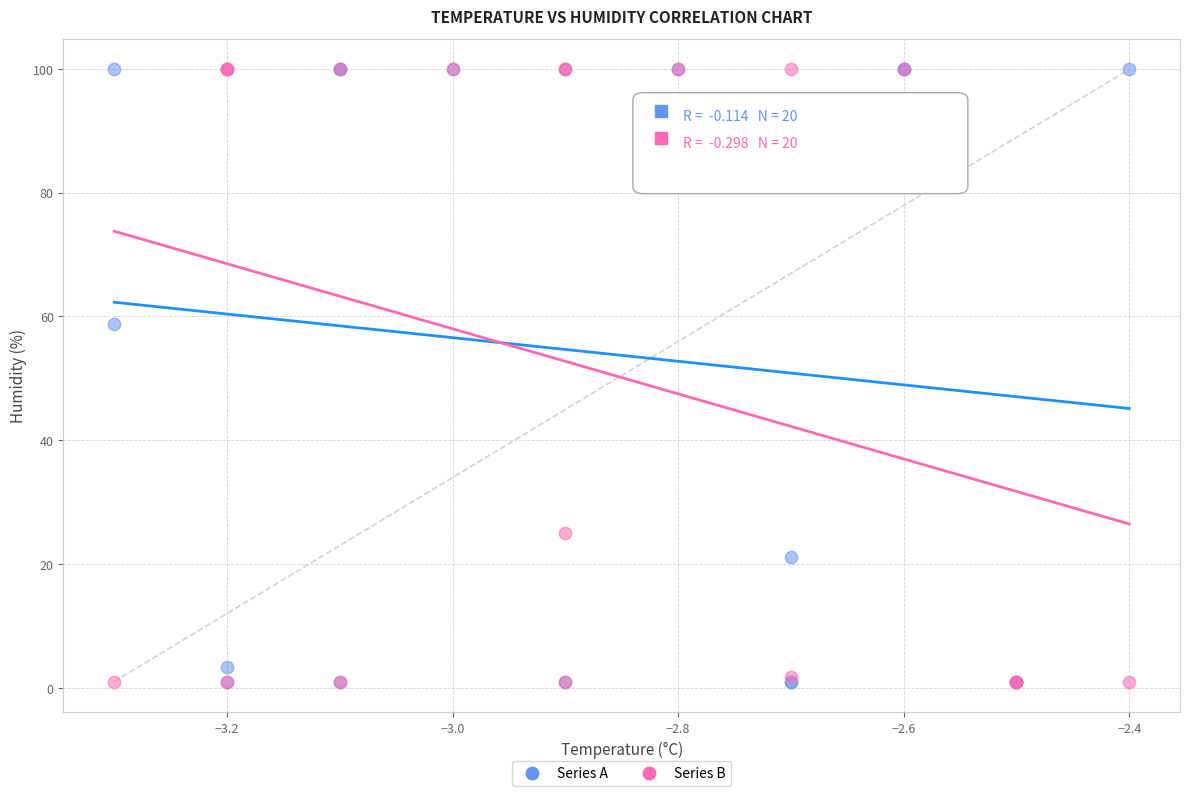

What are all the series names shown in the legend?

Series A, Series B